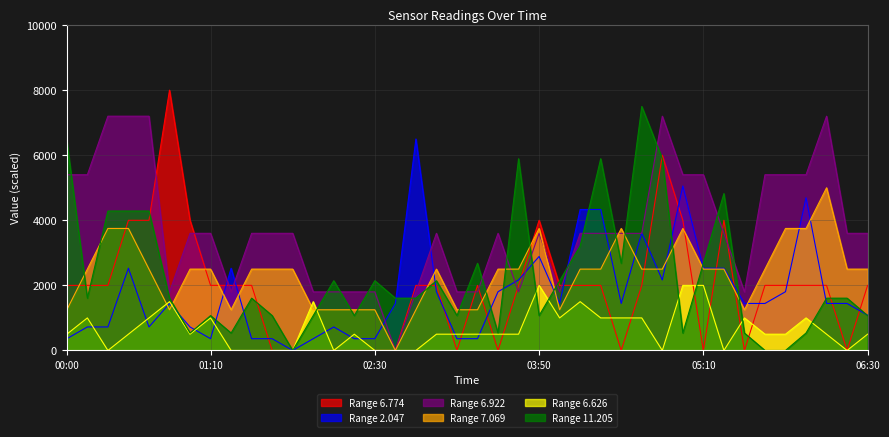

Which series ends up on top after the final intersection of Range 7.069 and Range 11.205?

Range 7.069